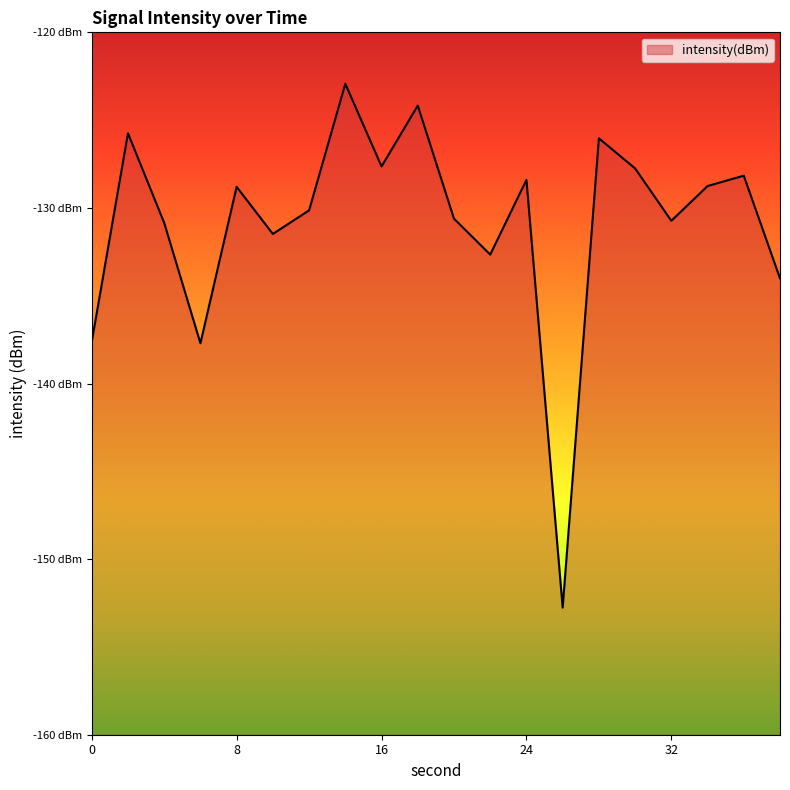

At which category does the chart reach its minimum across all series?

26